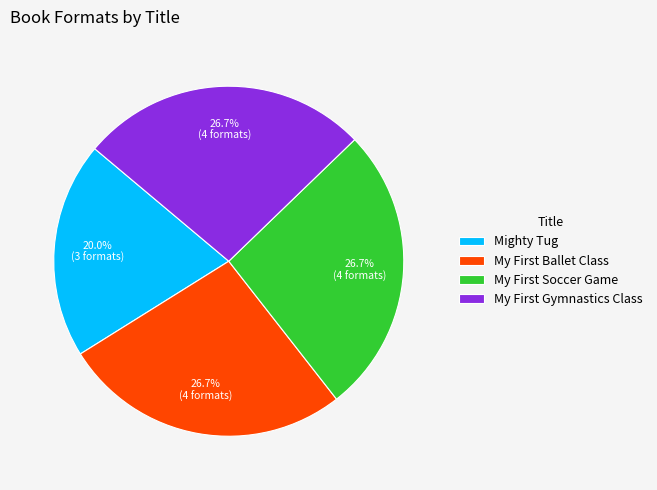

What is the smallest slice in the pie chart?

Mighty Tug